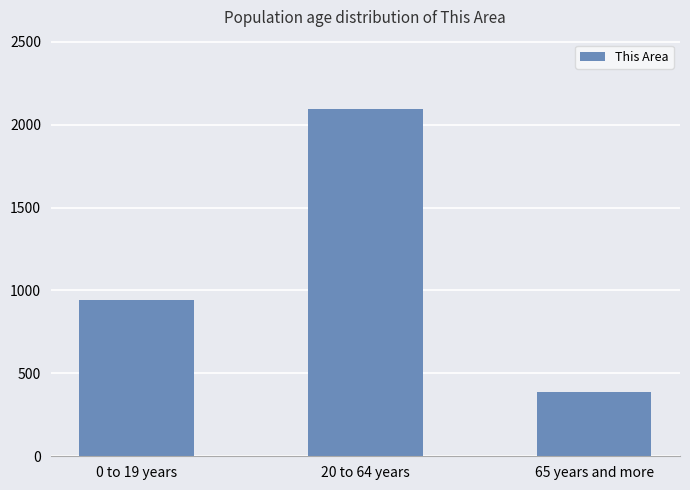

Rank the categories by value from lowest to highest.

65 years and more, 0 to 19 years, 20 to 64 years